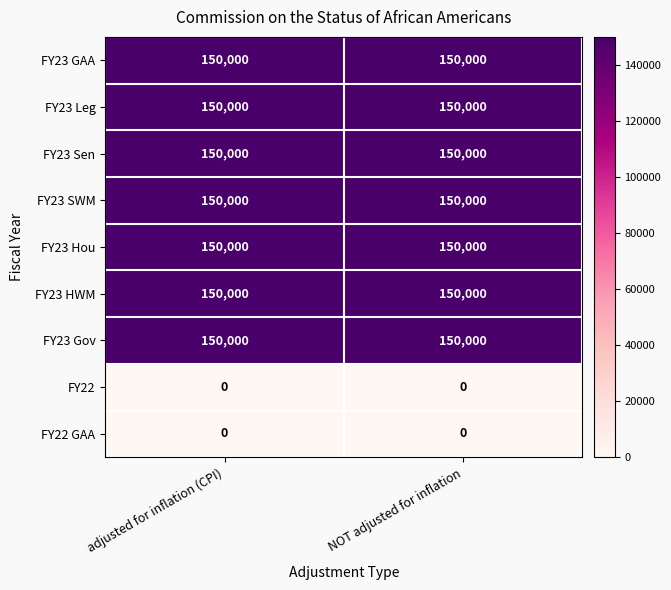

What value does the FY23 HWM series have at NOT adjusted for inflation?

150000